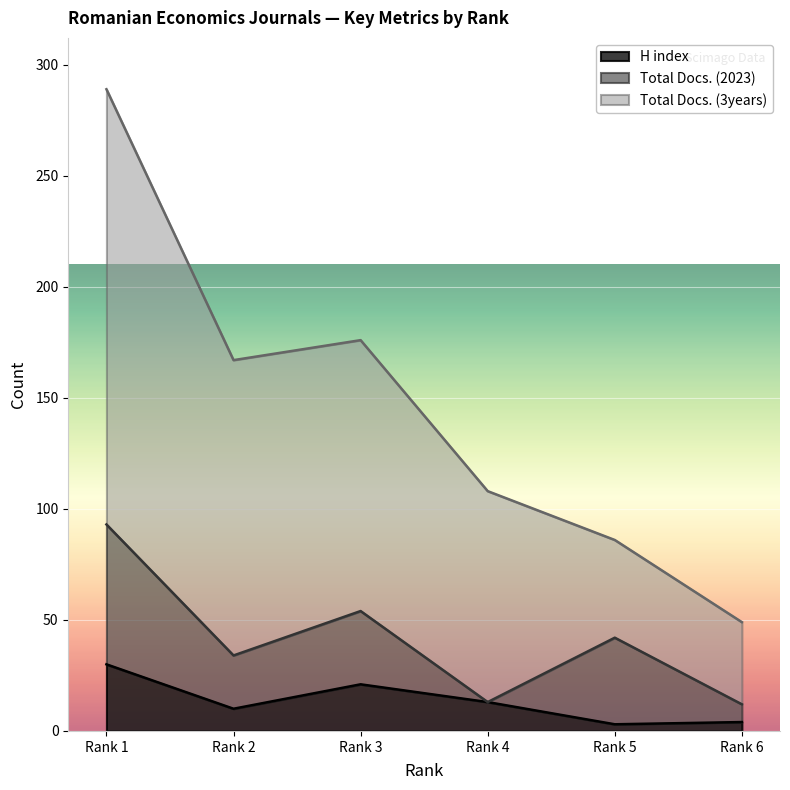

Does the chart display data point markers on the line(s)?

No